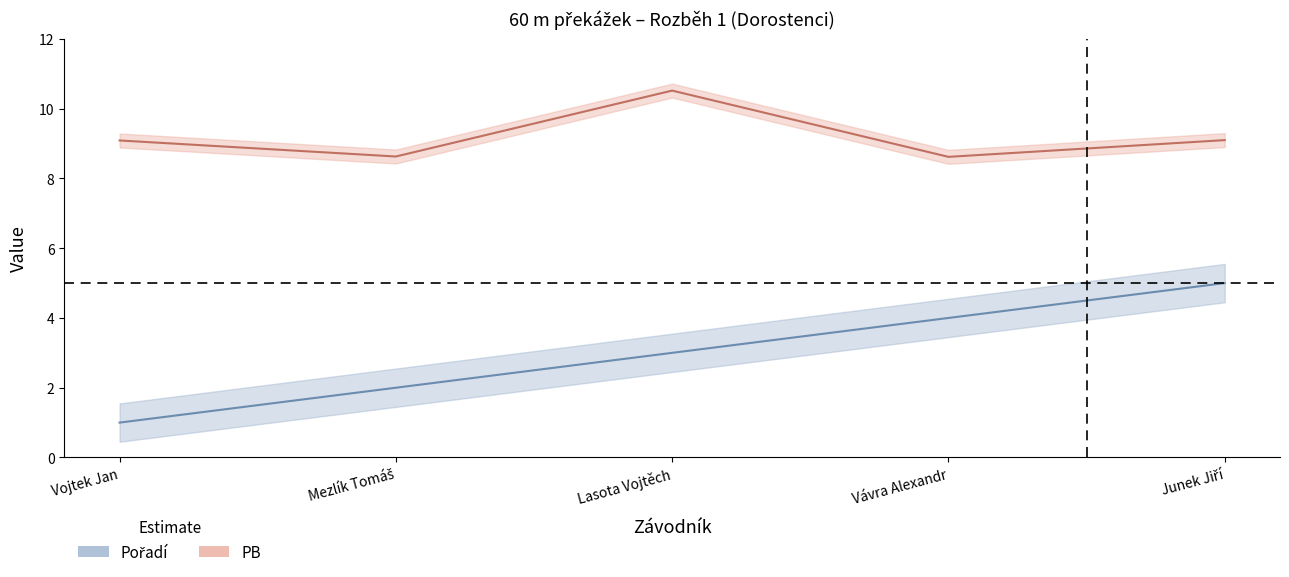

The PB series shows 10.5 at Lasota Vojtěch. True or false?

True